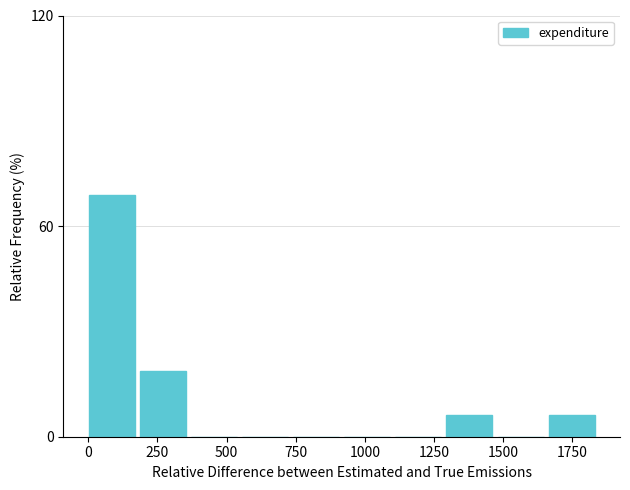

Around what value on the x-axis is the tallest bar? Give the approximate position of its centre, as read against the axis.

100